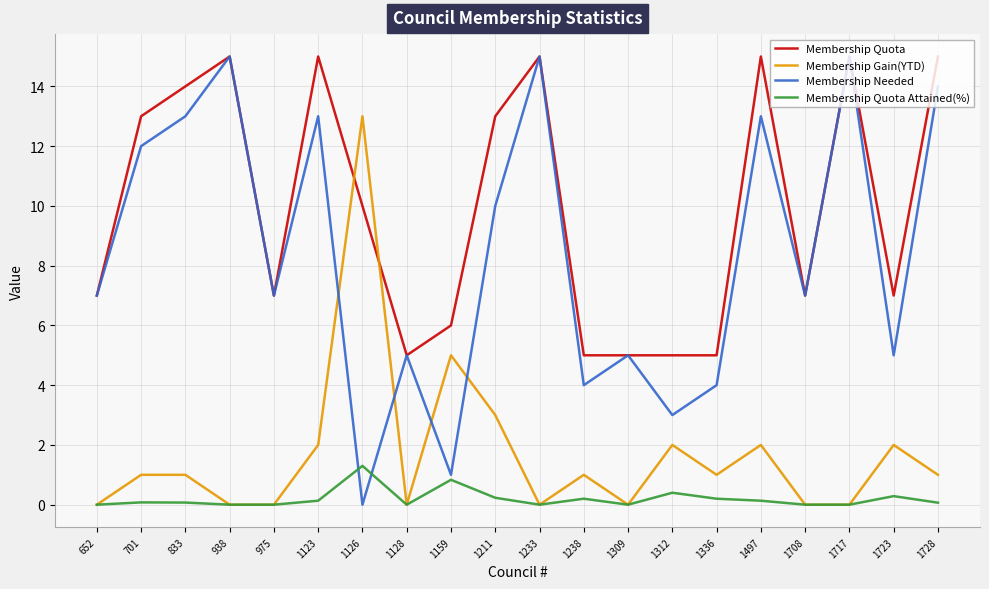

What is the sum of all Membership Quota Attained(%) values?

3.9